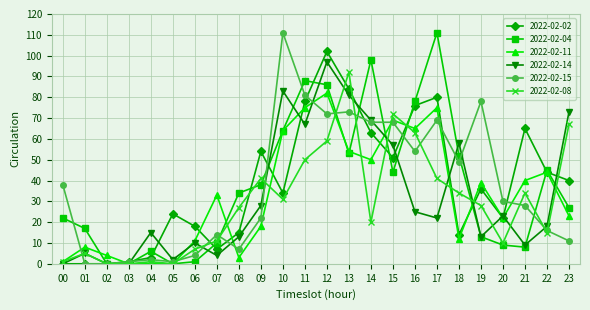

At which label is 2022-02-11 closest to 41?

21